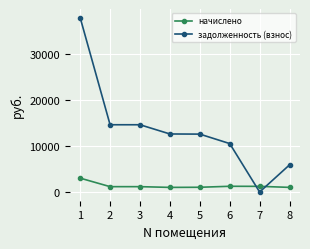

Which series ends up on top after the final intersection of начислено and задолженность (взнос)?

задолженность (взнос)